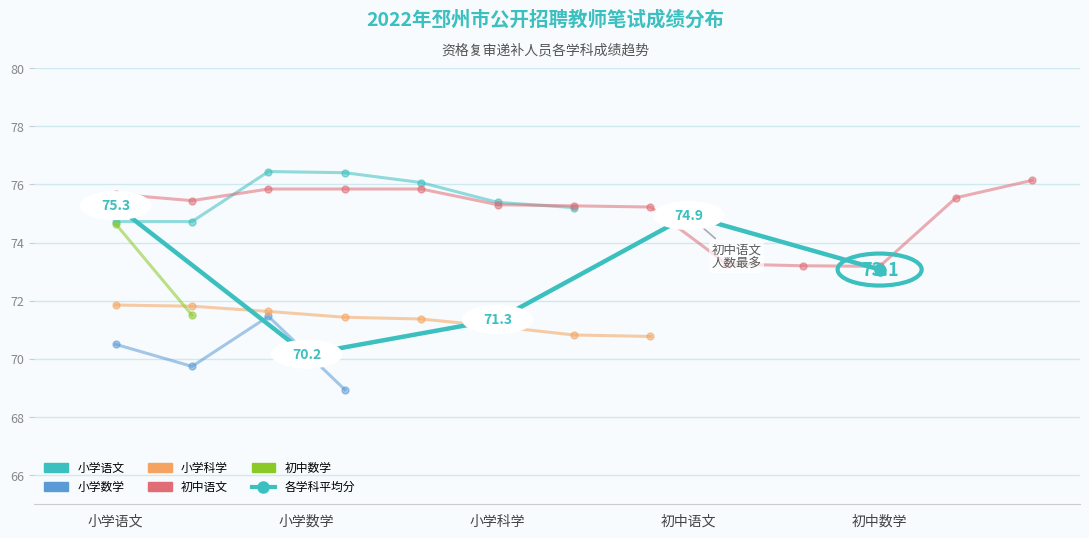

Which has a higher value, 小学语文 or 初中语文?

小学语文